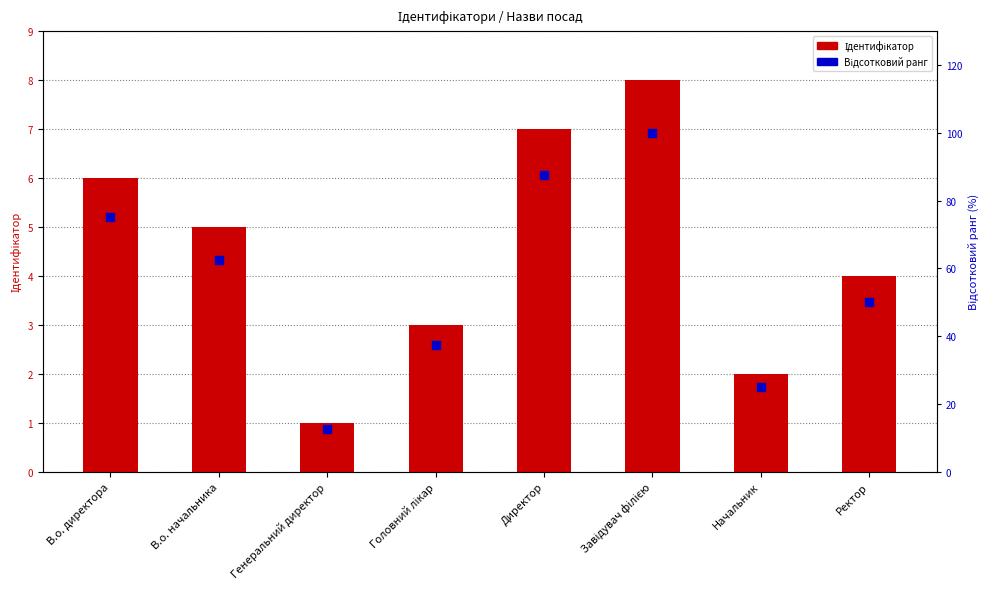

What are all the series names shown in the legend?

Ідентифікатор, Відсотковий ранг